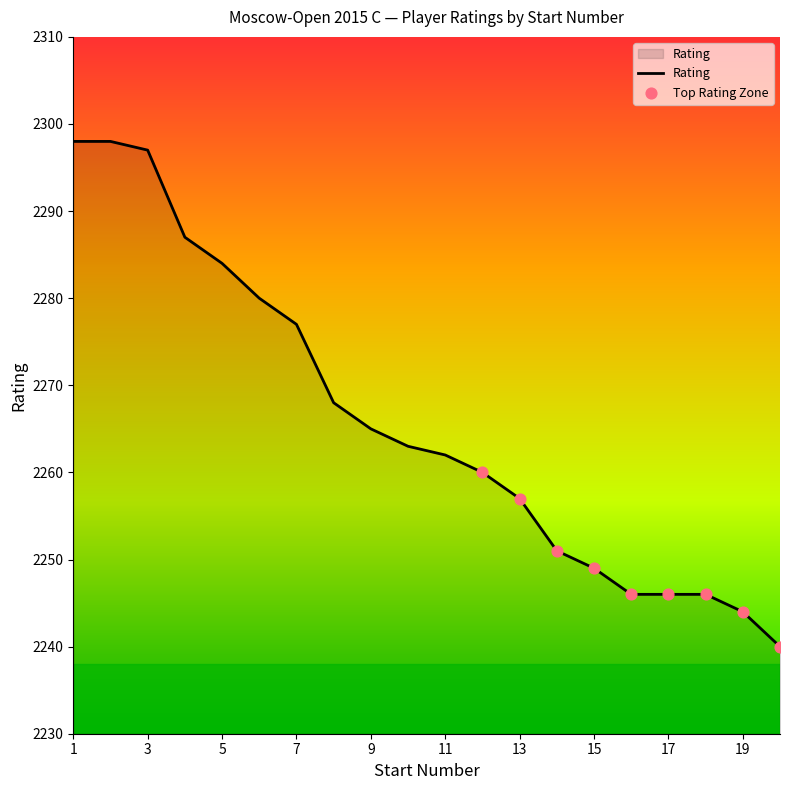

What is the minimum value shown in the chart?

2240